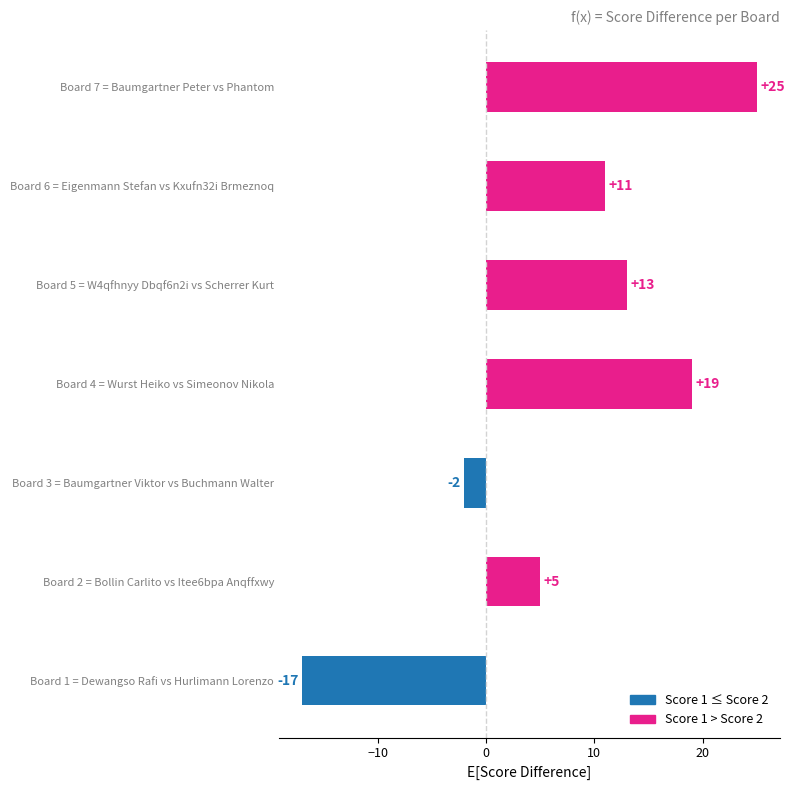

How many bars are there in total?

7